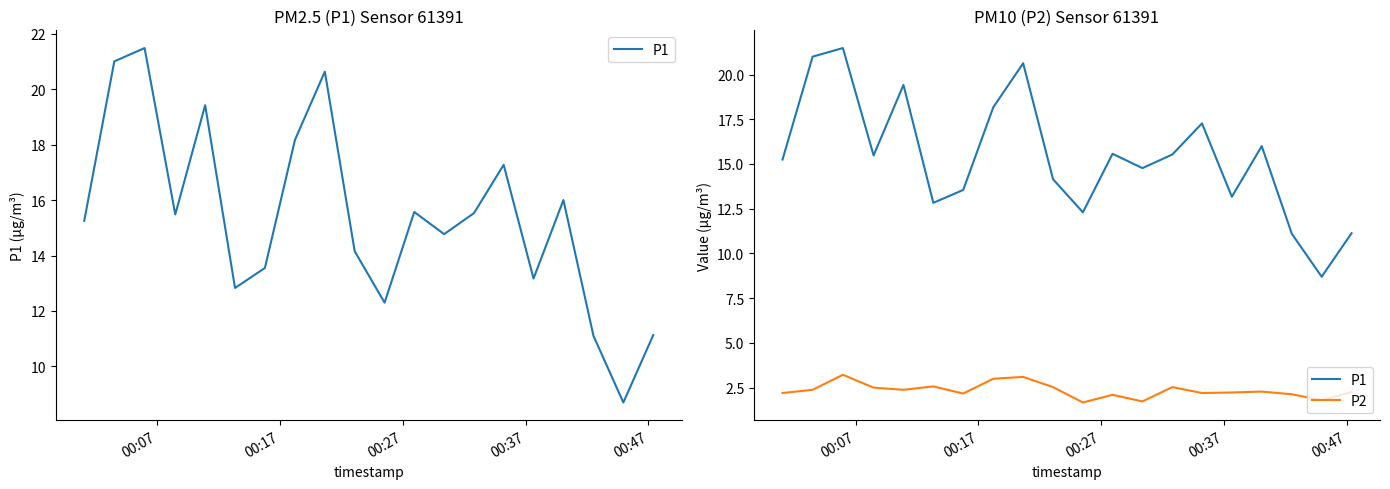

How many values in the P1 series exceed 15?

11